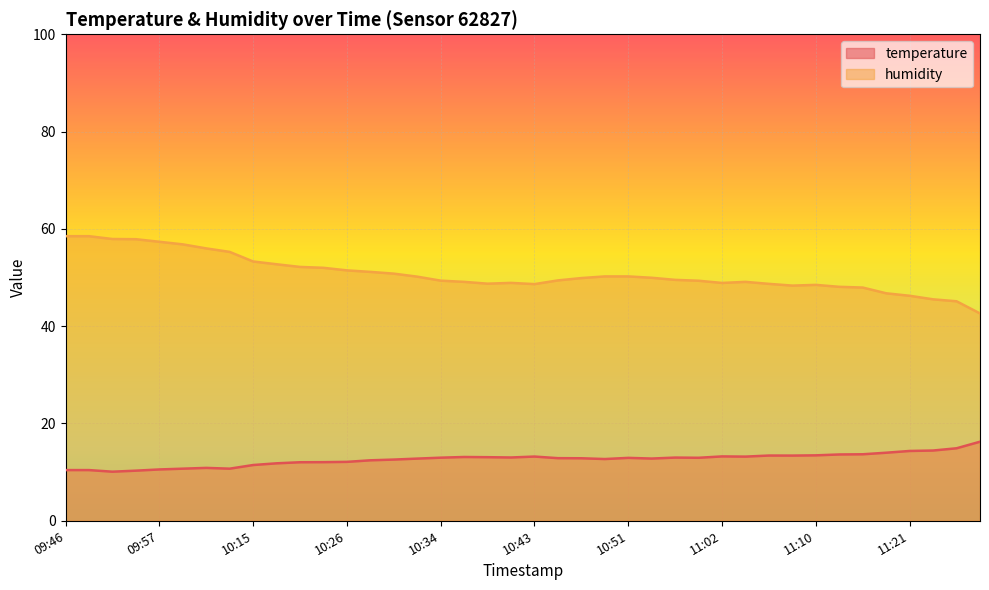

How many values in the temperature series are below 12?

10